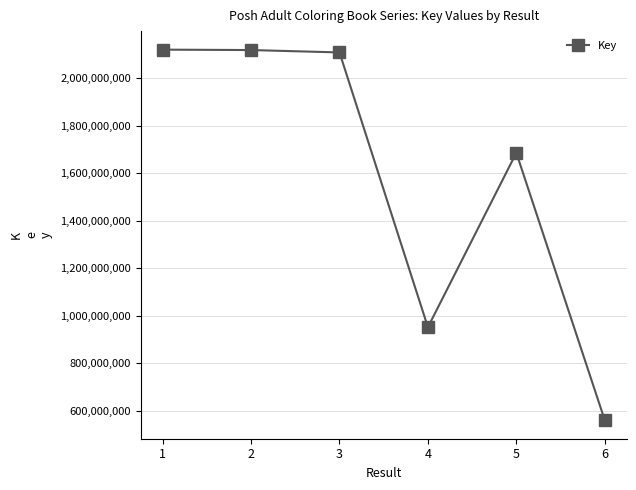

What is the value of the 2nd point from the left?

2118604365